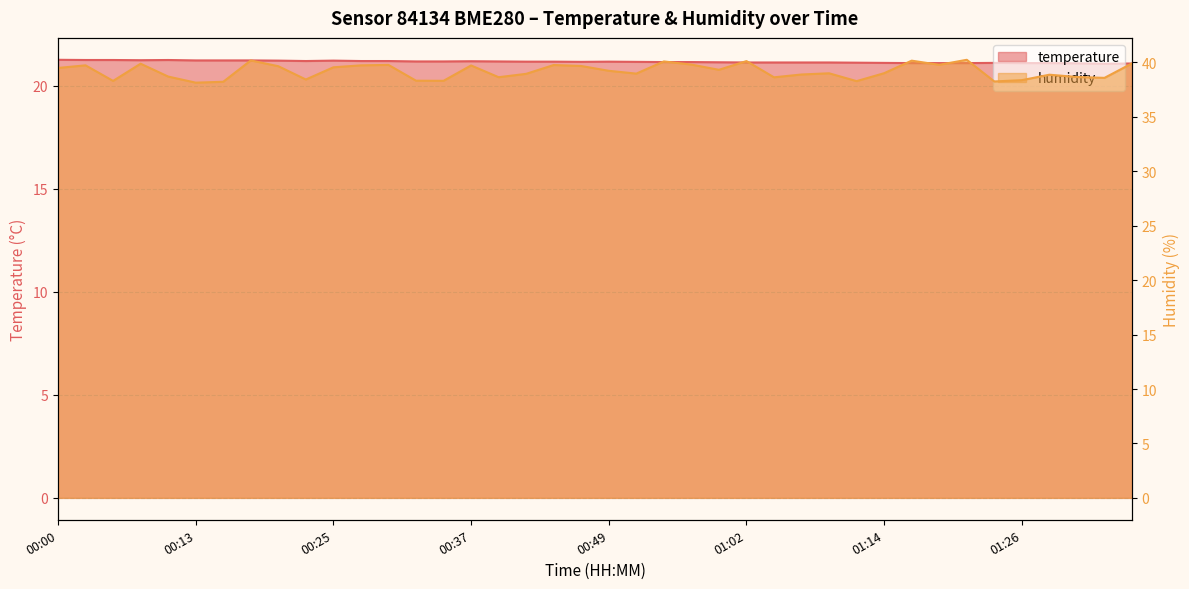

At which label does humidity first exceed 39?

00:00